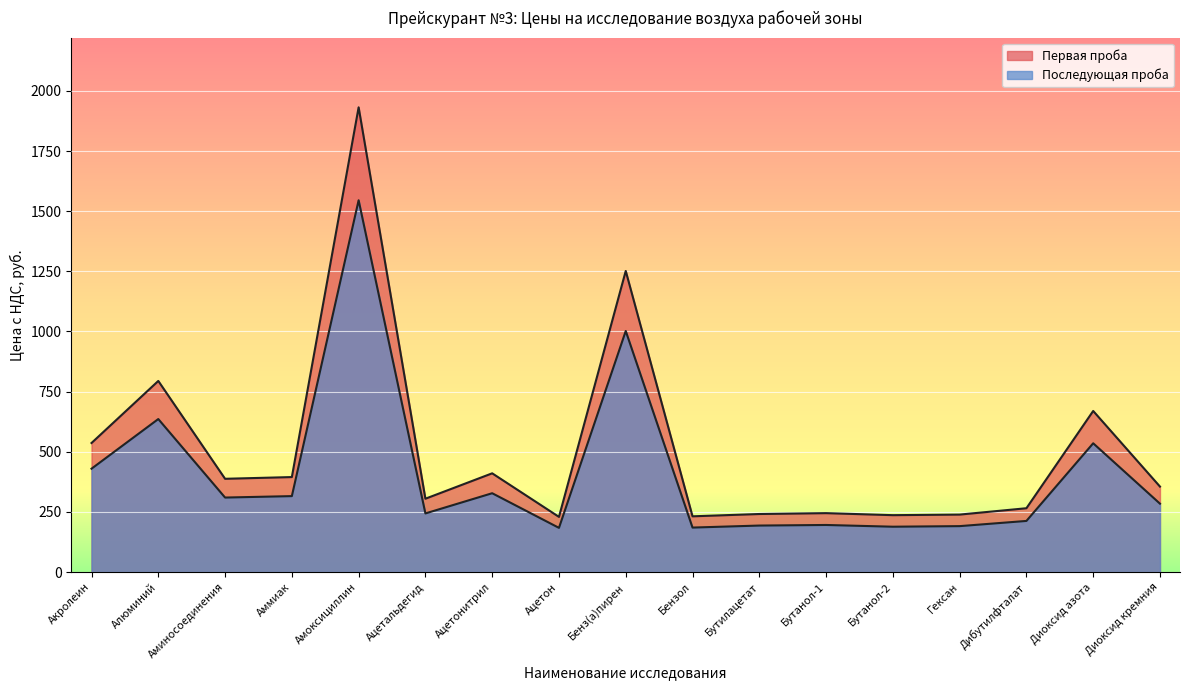

How many data points does each series have?

17